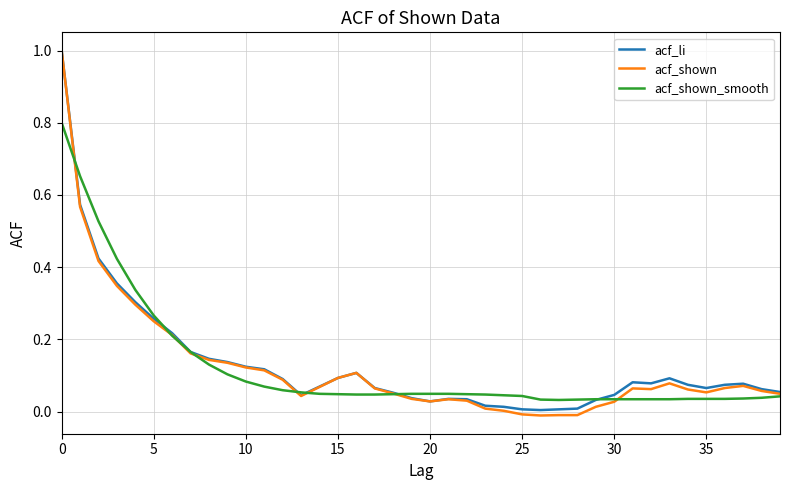

At how many categories does at least one series exceed 0?

40